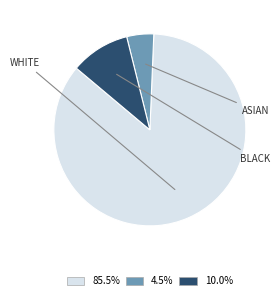

Is there a majority slice in this chart?

Yes